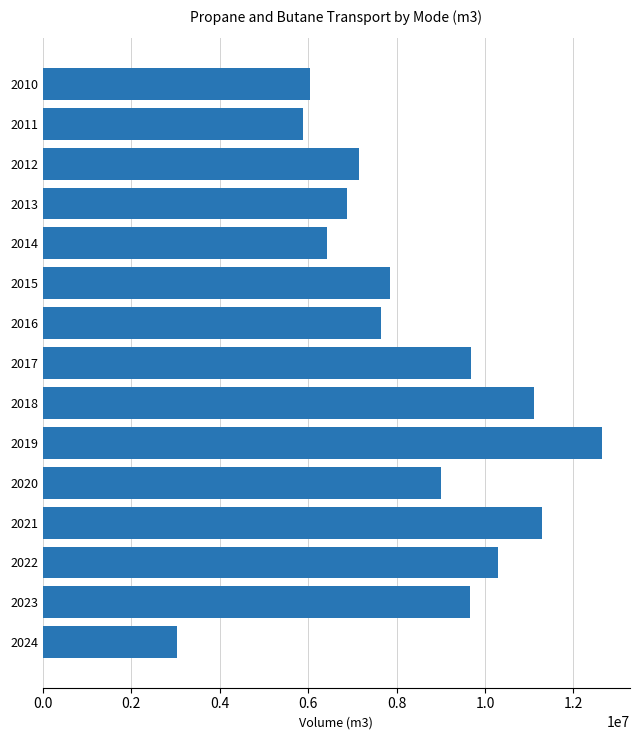

Which category has the lowest value across all series?

2024